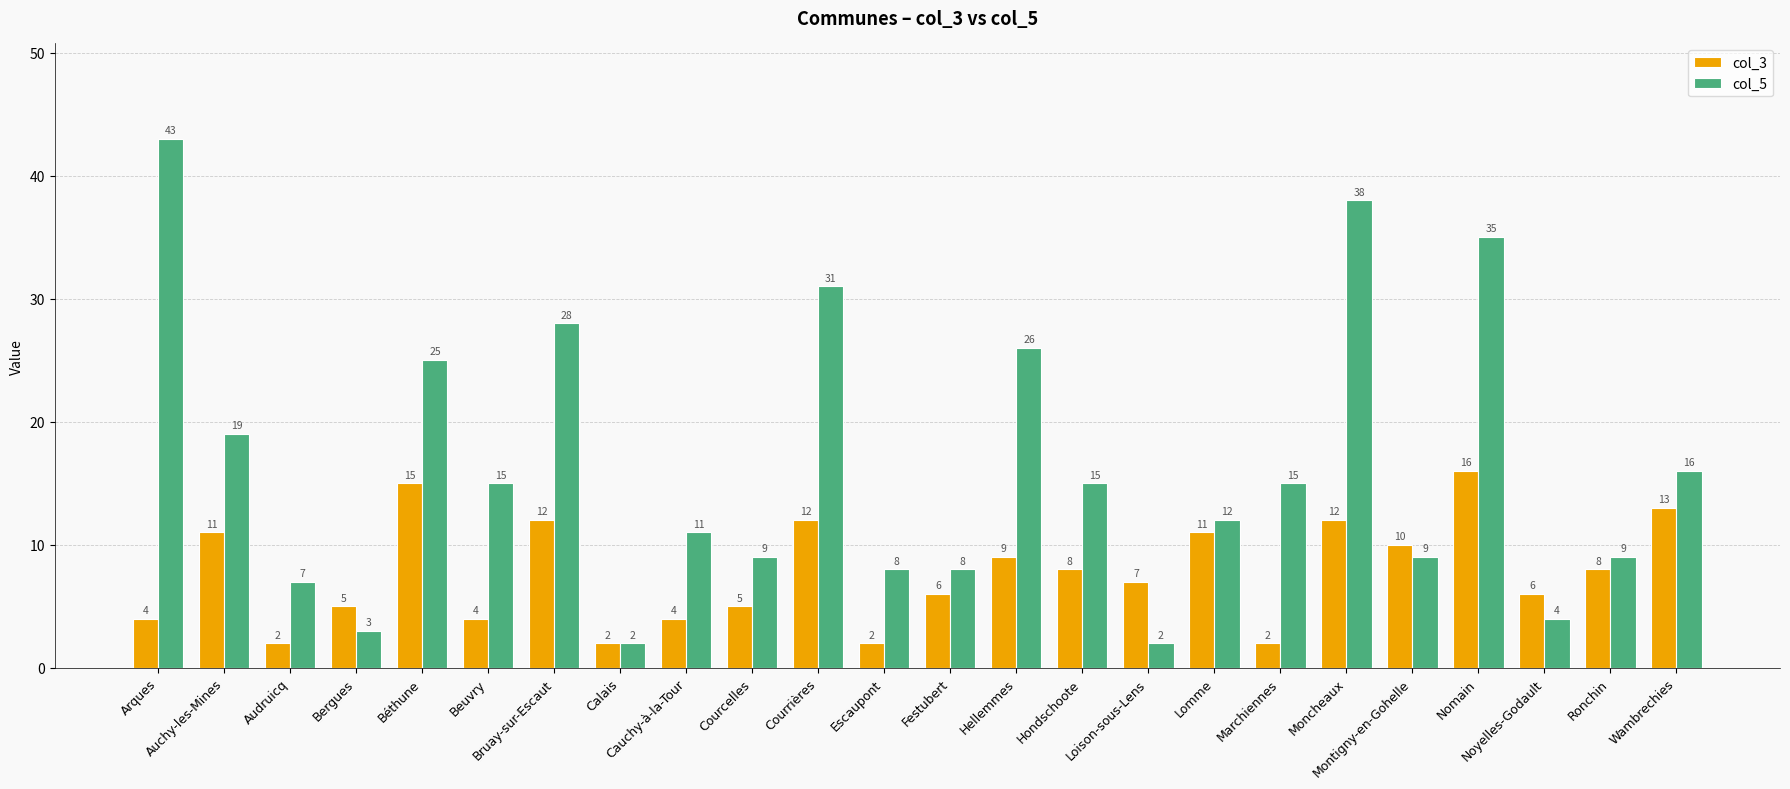

Reading left to right, list all the values displayed in this chart.

col_3: 4	11	2	5	15	4	12	2	4	5	12	2	6	9	8	7	11	2	12	10	16	6	8	13
col_5: 43	19	7	3	25	15	28	2	11	9	31	8	8	26	15	2	12	15	38	9	35	4	9	16